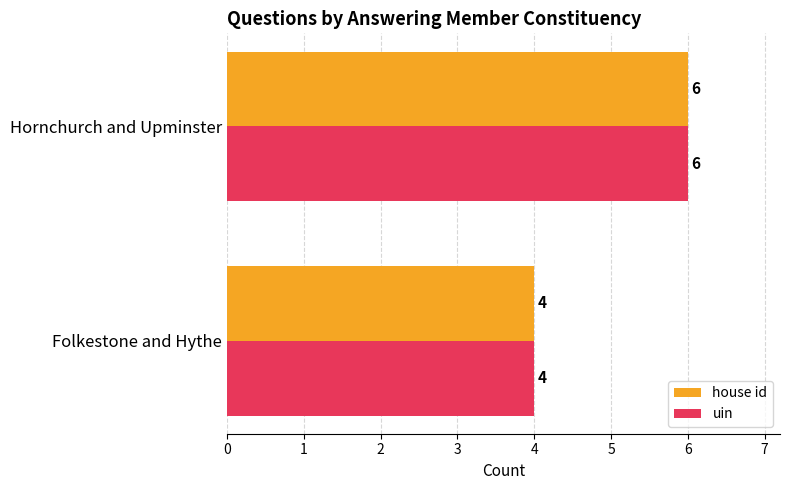

Where is uin nearest to the value 5?

Folkestone and Hythe